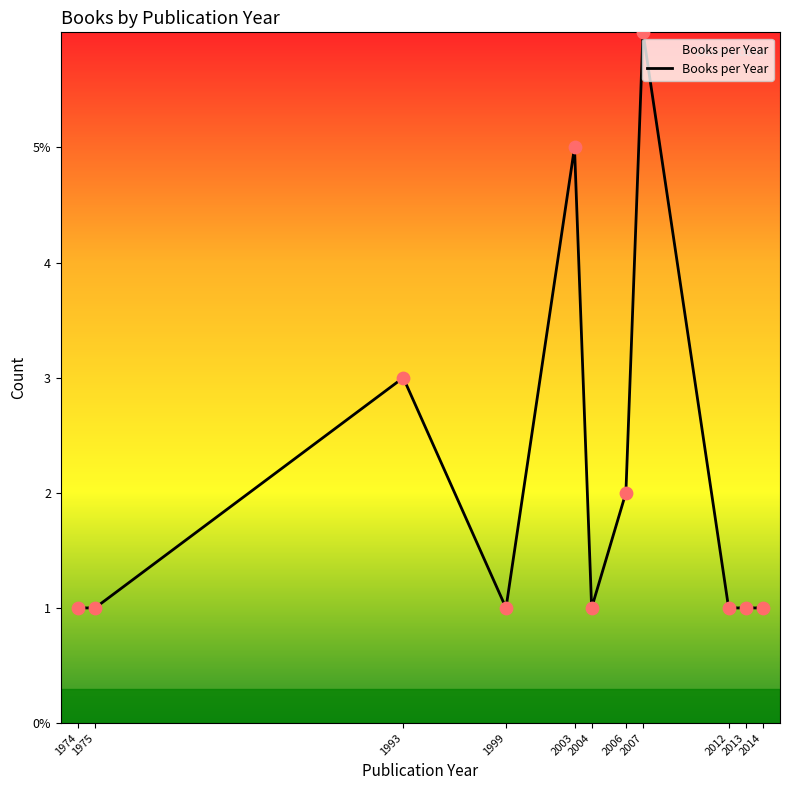

Between 1975 and 1974, which is larger?

1975